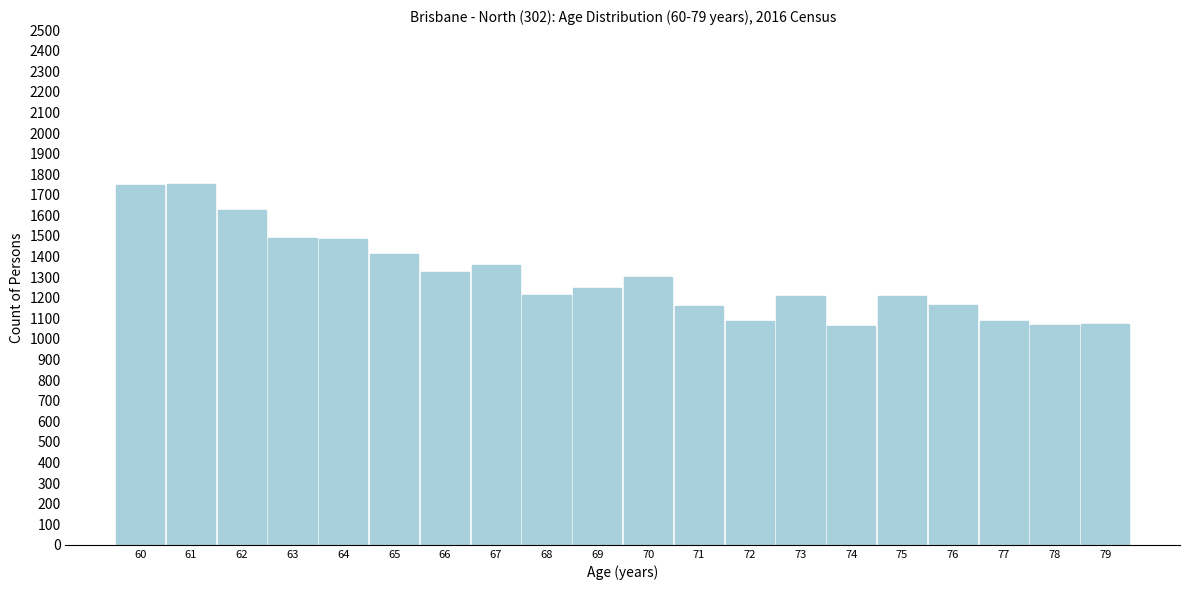

What is the change in value from 71 to 77?

-71